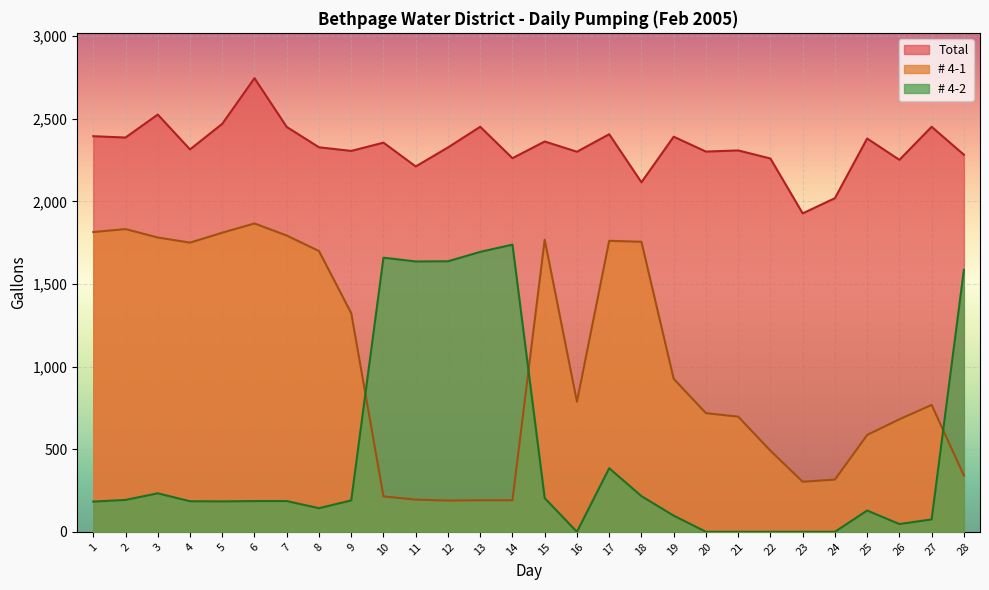

True or false: Total and # 4-1 cross at least once.

False